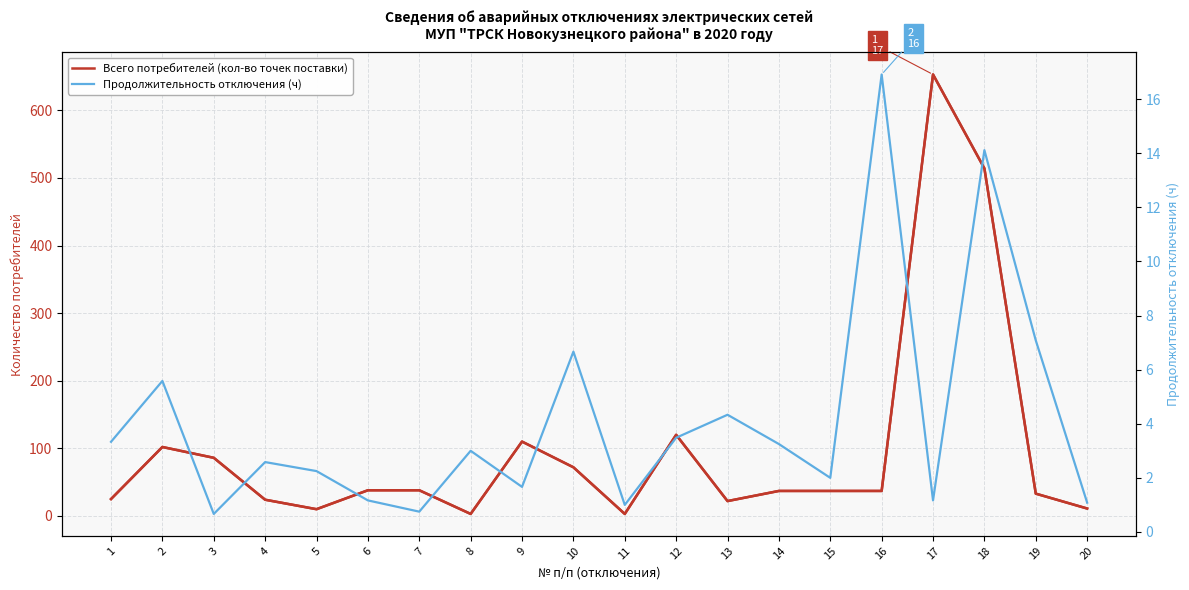

Which series has the largest total across all categories?

Всего потребителей (кол-во точек поставки)